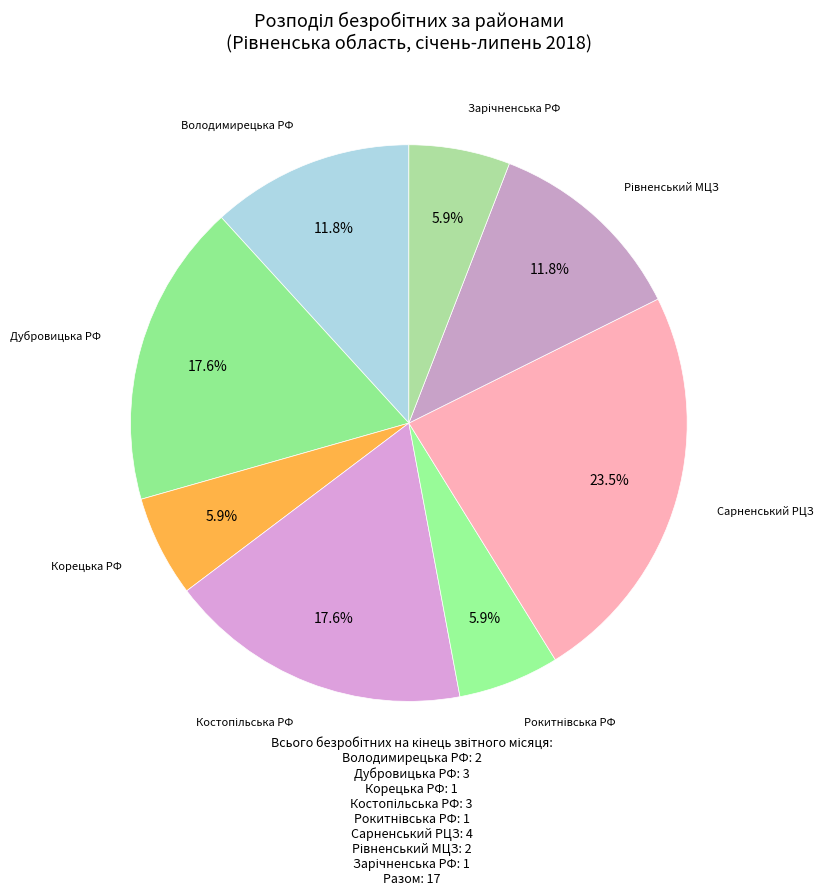

Which has a higher value, Володимирецька РФ or Дубровицька РФ?

Дубровицька РФ